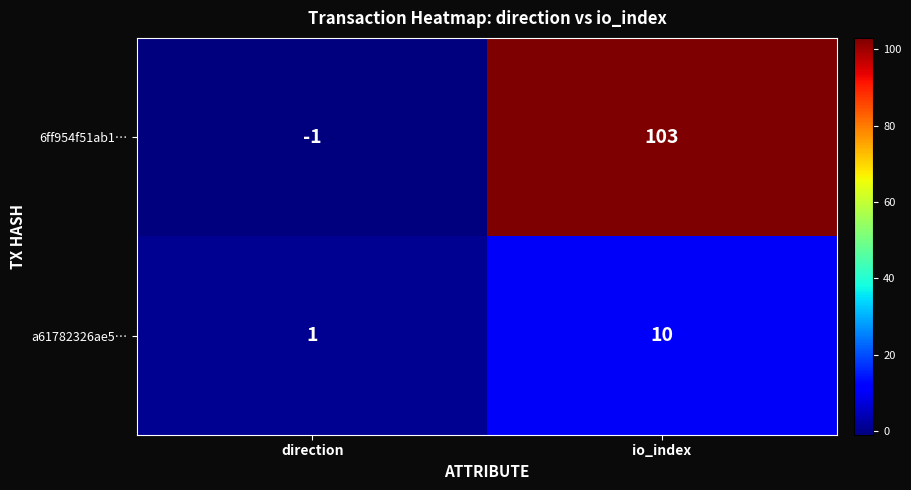

Where is 6ff954f51ab1… nearest to the value 51?

direction